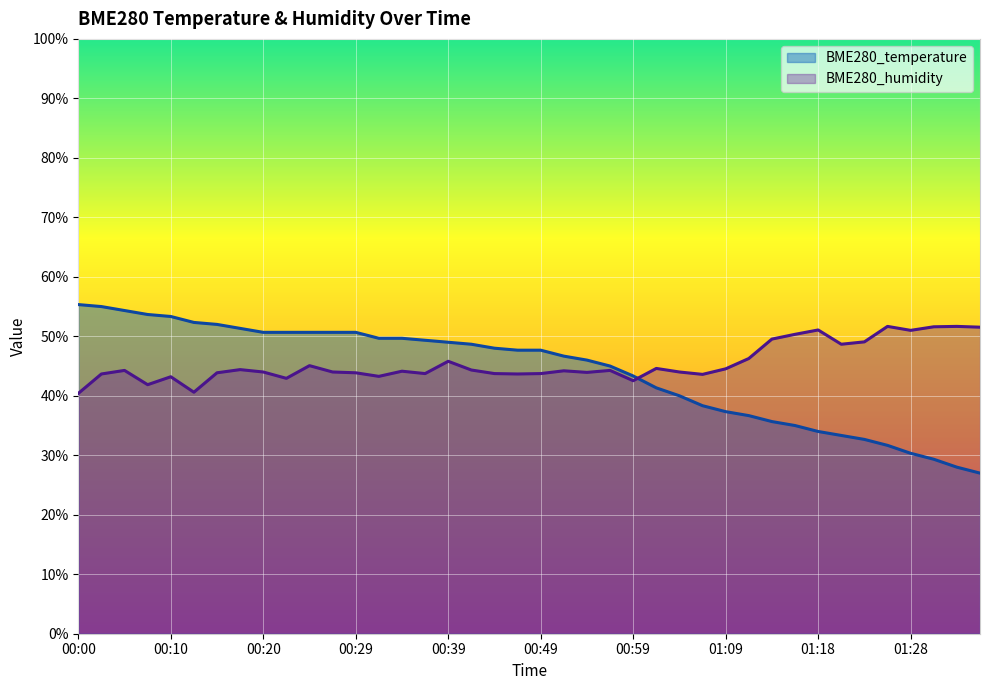

Rank the series by their average value, from lowest to highest.

BME280_temperature, BME280_humidity